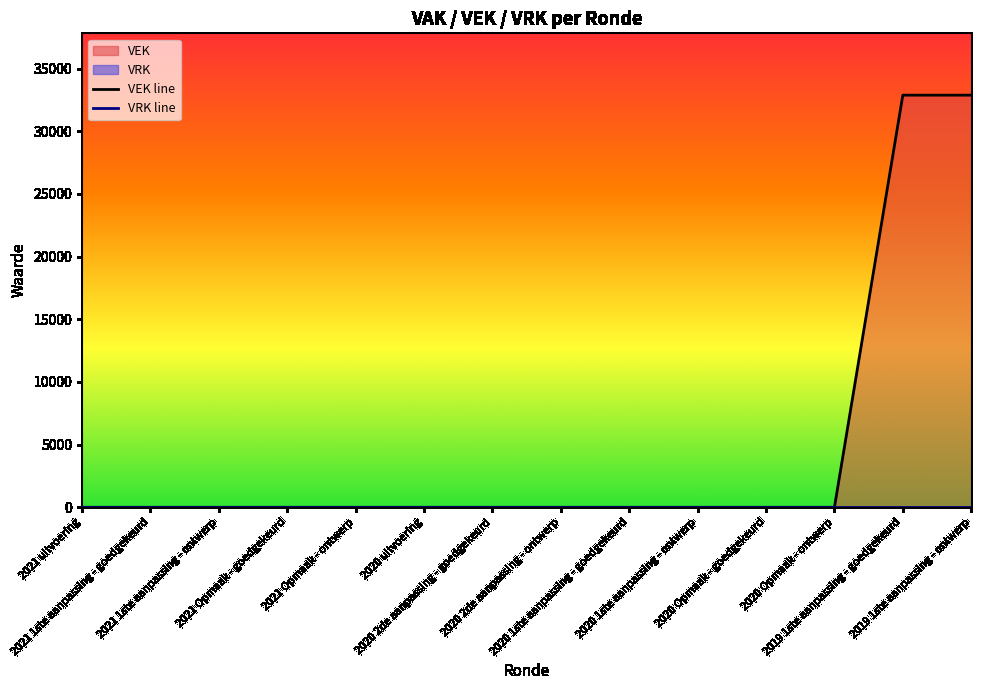

Does the chart have visible grid lines?

No